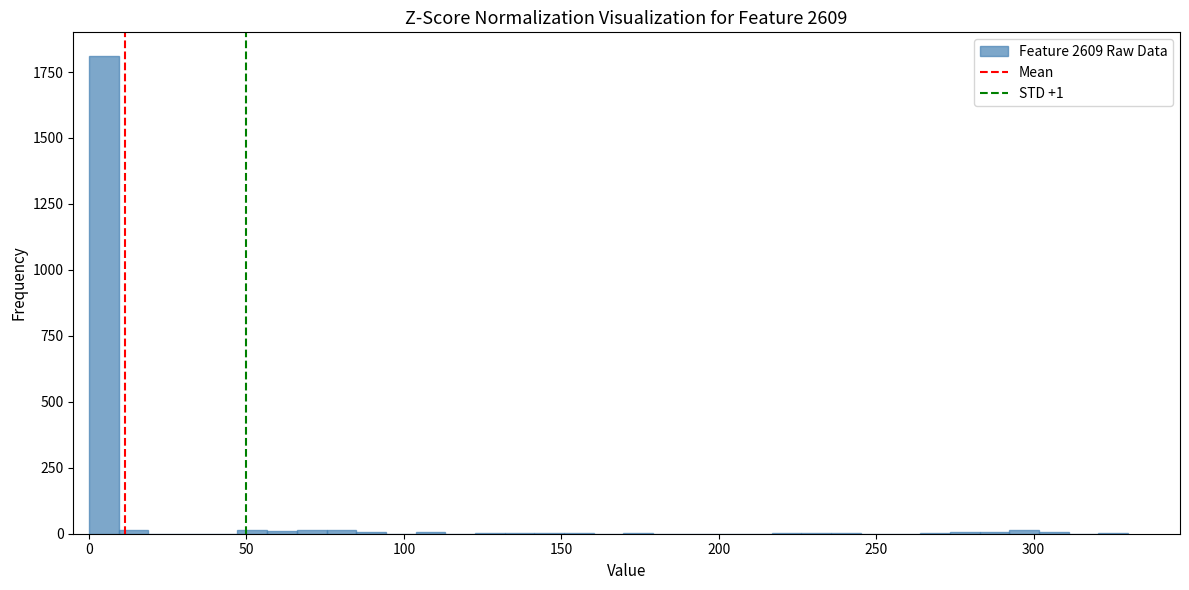

Around what value on the x-axis is the tallest bar? Give the approximate position of its centre, as read against the axis.

5